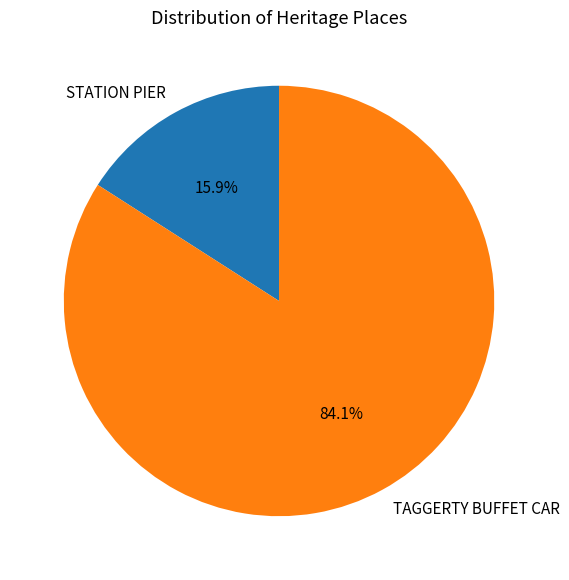

What is the ratio of the value at TAGGERTY BUFFET CAR to the value at STATION PIER?

5.3